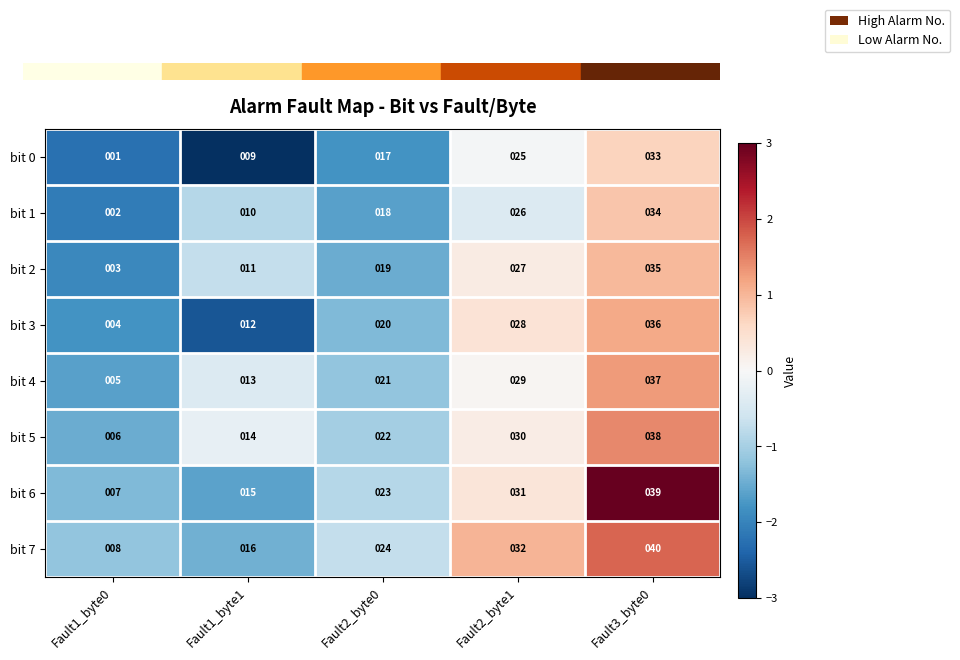

What is the spread (max minus min) of values at Fault2_byte0?

7